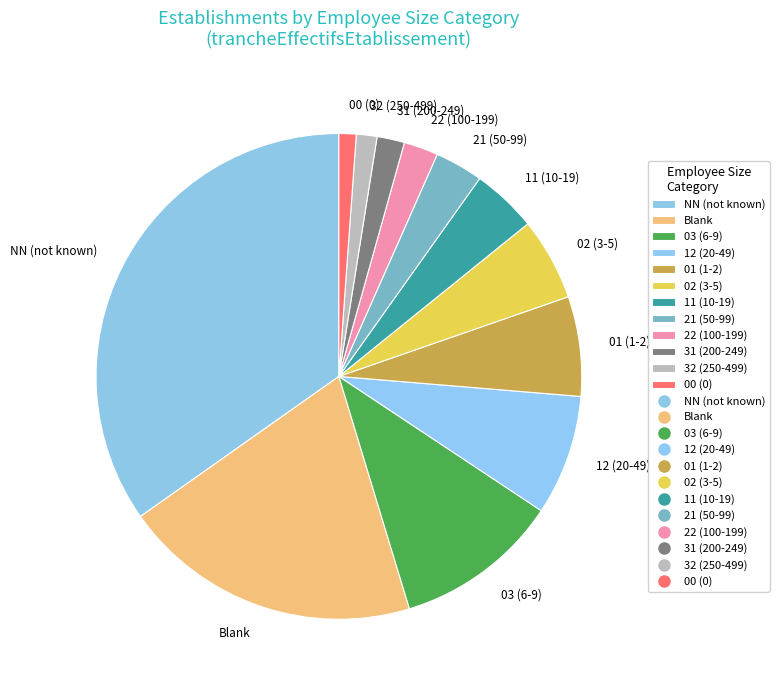

What is the largest slice in the pie chart?

NN (not known)